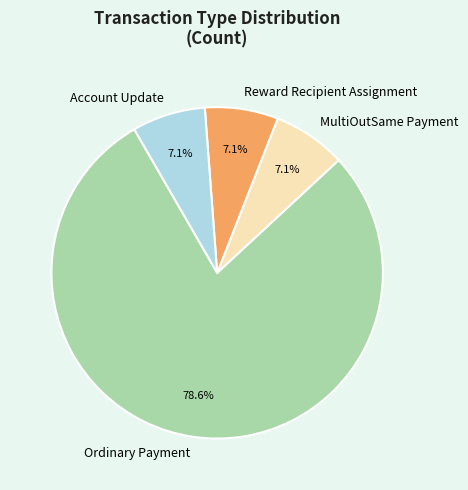

Which category has the biggest portion of the pie?

Ordinary Payment